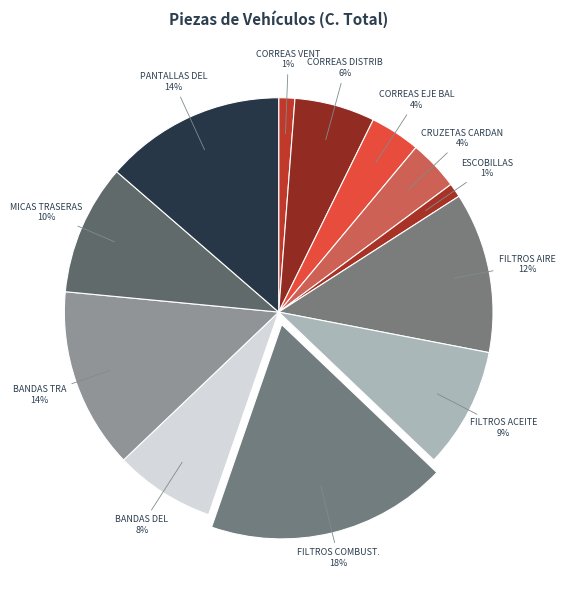

To the nearest percent, what is the combined percentage of CRUZETAS CARDAN and CORREAS VENT?

5%